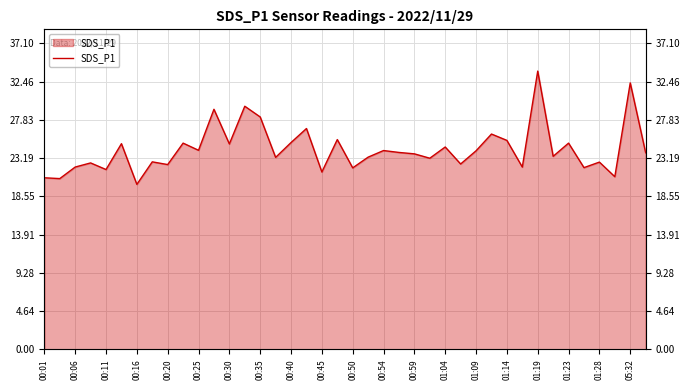

True or false: the data shows 39.3 at 29.

False